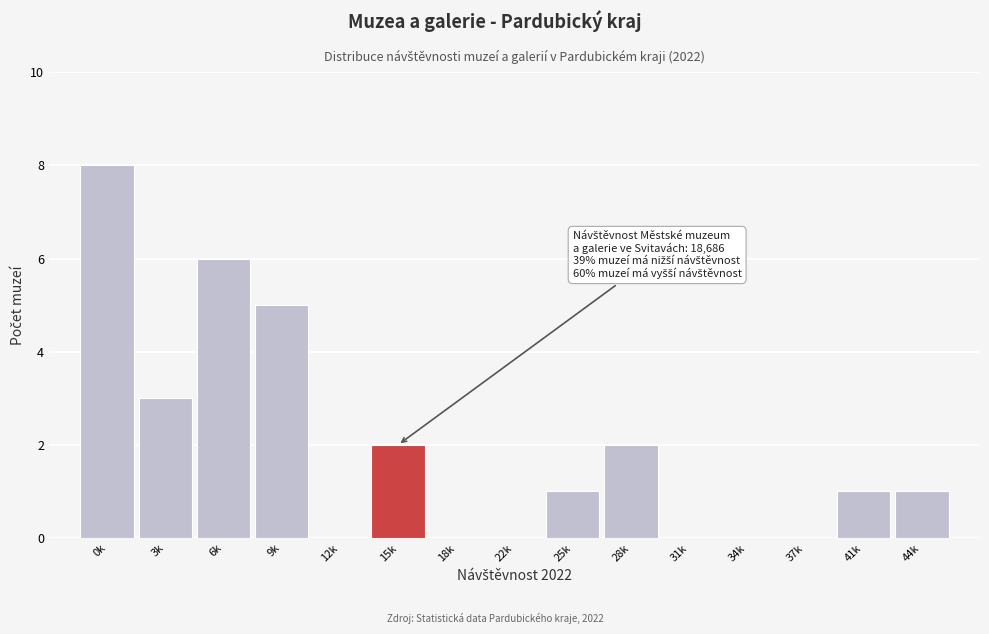

Reading left to right, transcribe all the data shown in this chart.

0k=8	3k=3	6k=6	9k=5	12k=0	15k=2	18k=0	22k=0	25k=1	28k=2	31k=0	34k=0	37k=0	41k=1	44k=1